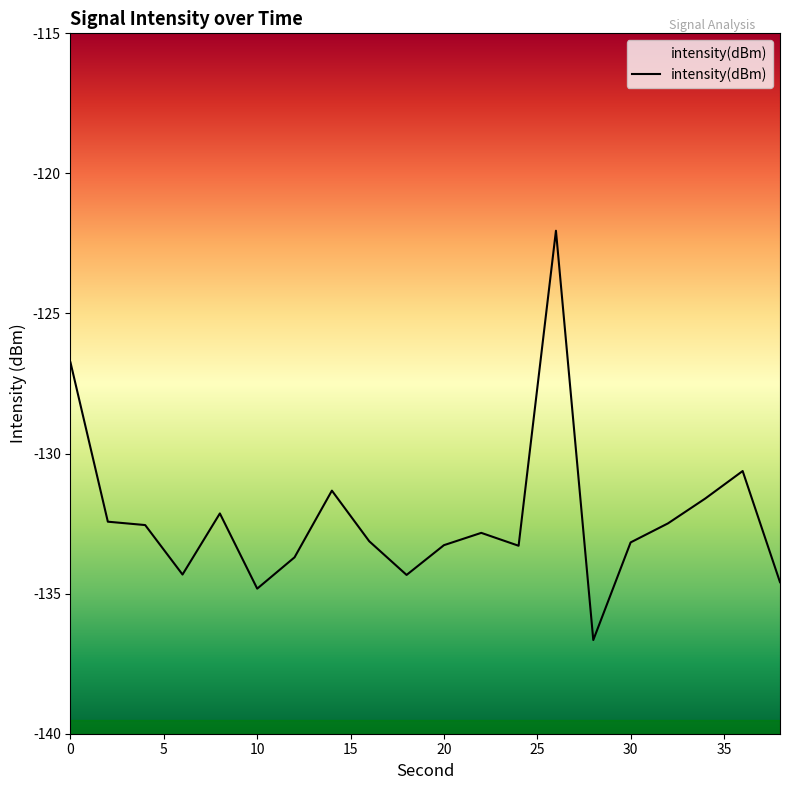

What is the difference between the maximum and minimum values?

14.6